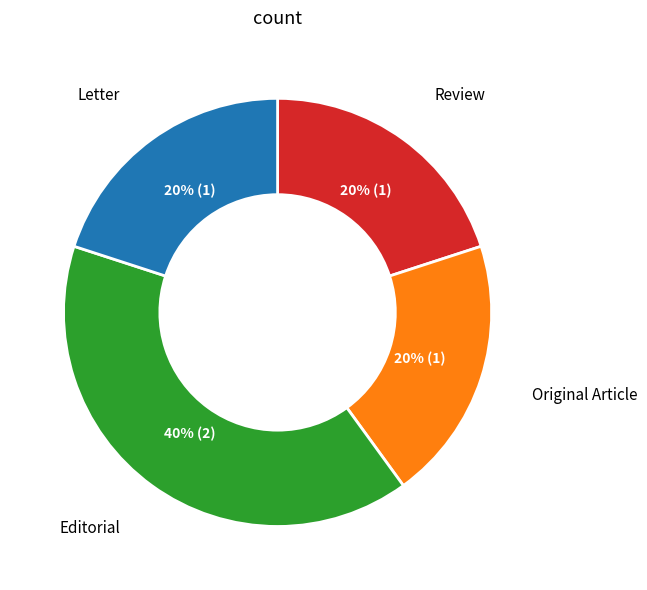

To the nearest percent, what portion does Review represent?

20%